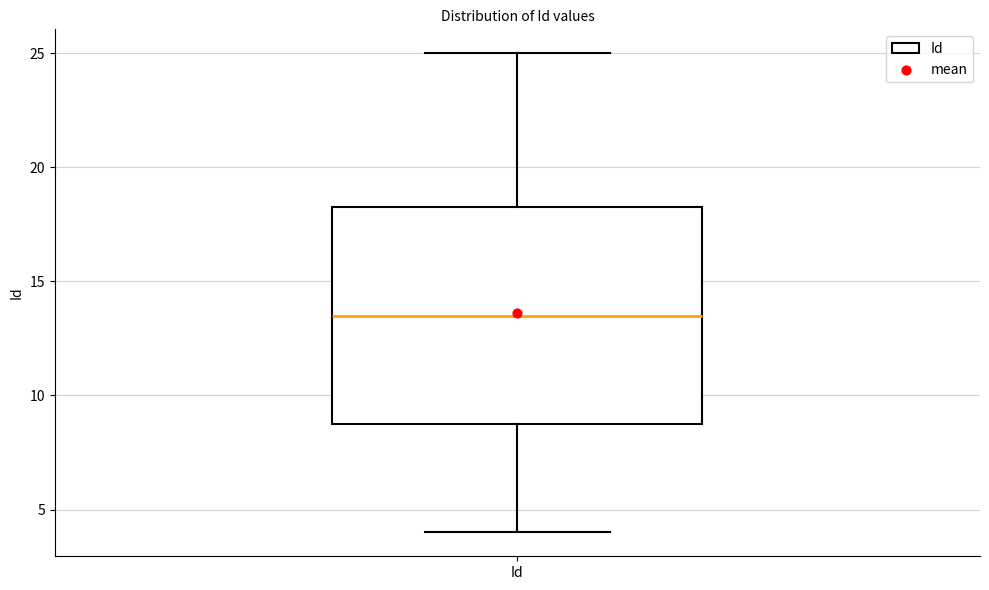

Where does the median line of the box for Id sit on the y-axis? The values are not printed on the chart, so give them approximately, as read against the axis.

13.5